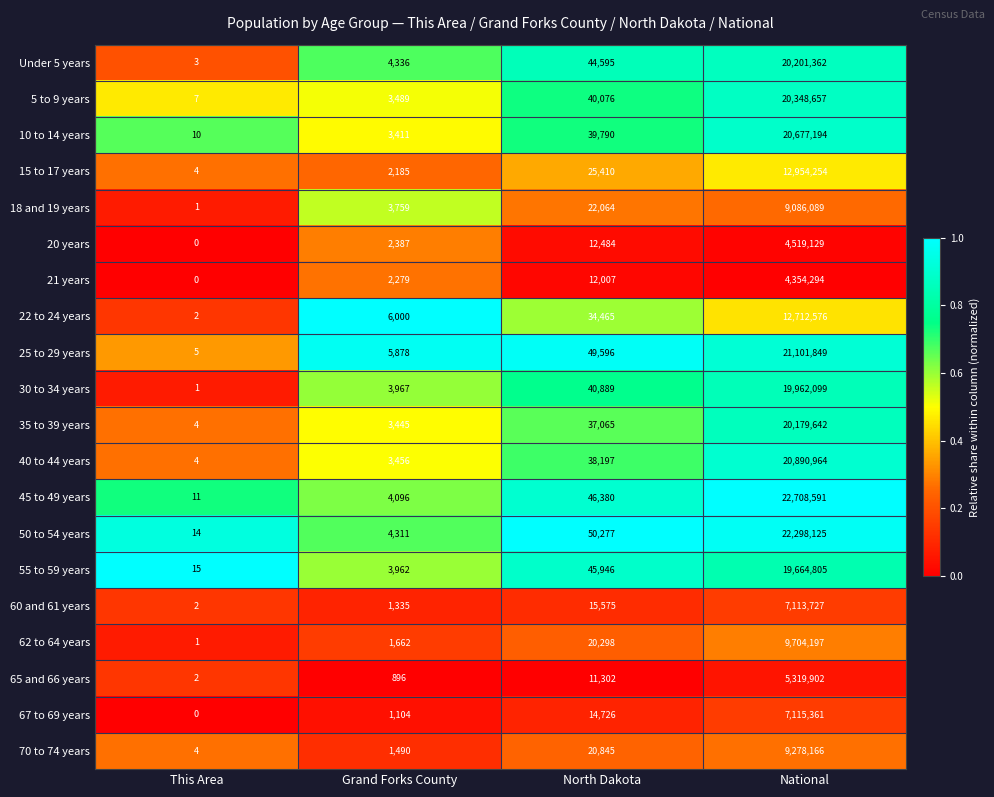

What is the approximate value of 30 to 34 years at National?

19962099